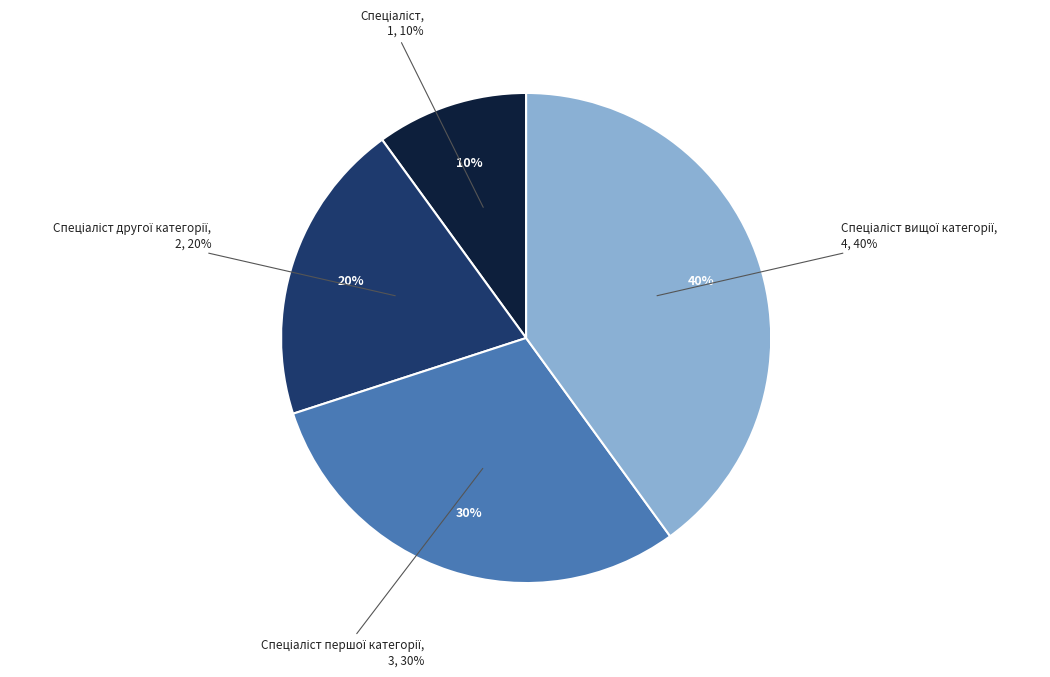

What percentage do Спеціаліст вищої категорії and Спеціаліст першої категорії together represent?

70.0%